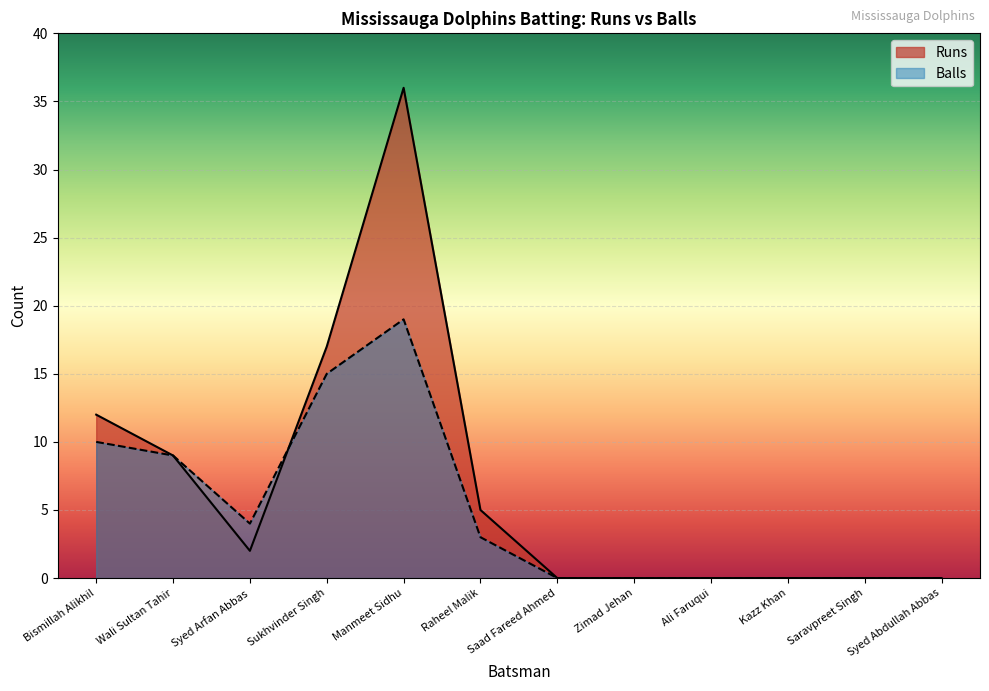

True or false: Balls has more than 2 interior local peaks.

False